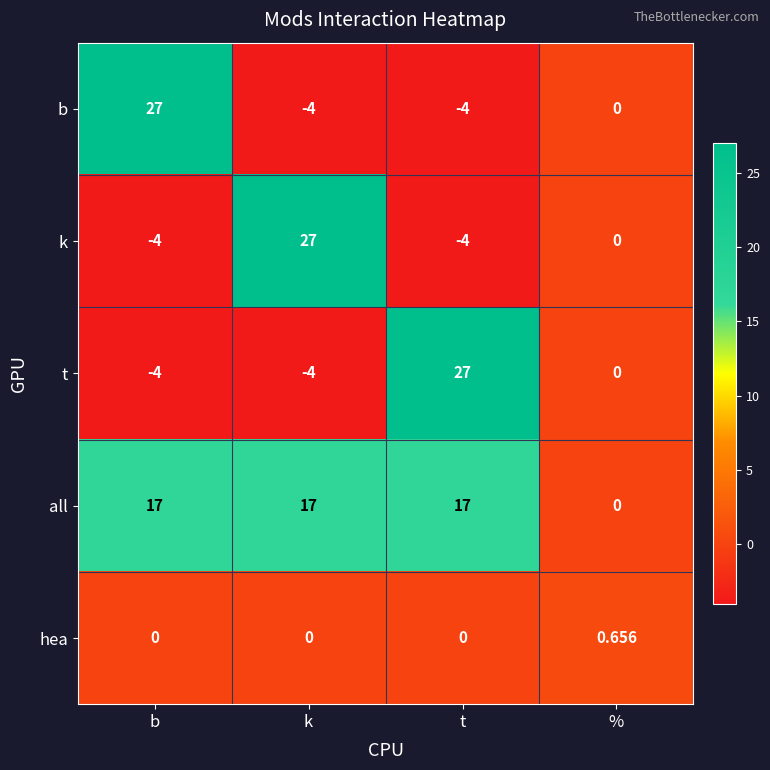

Which series changed the most between b and %?

b